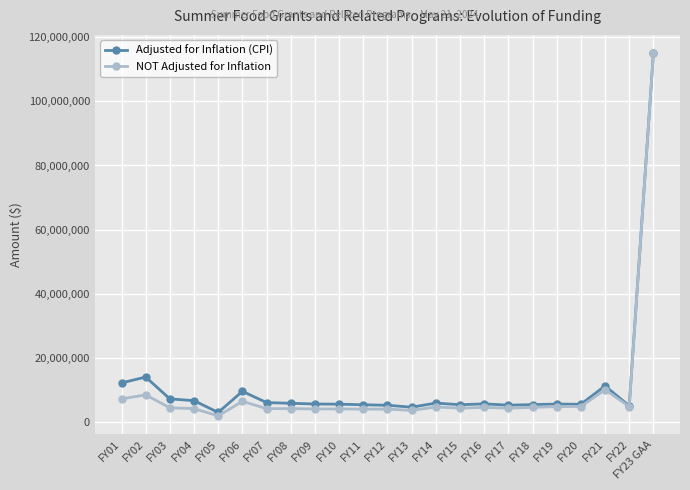

Count the number of data series in this chart.

2